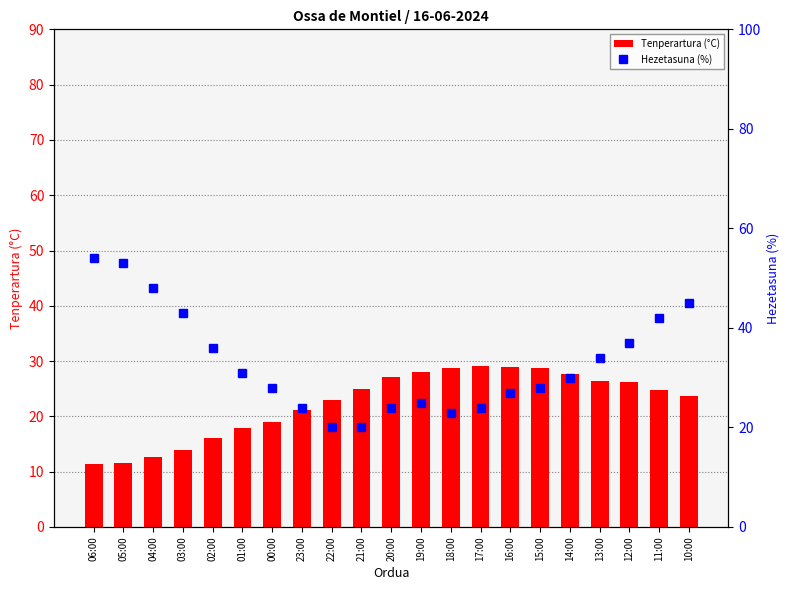

Are the bars grouped side by side (vs. stacked)?

Yes